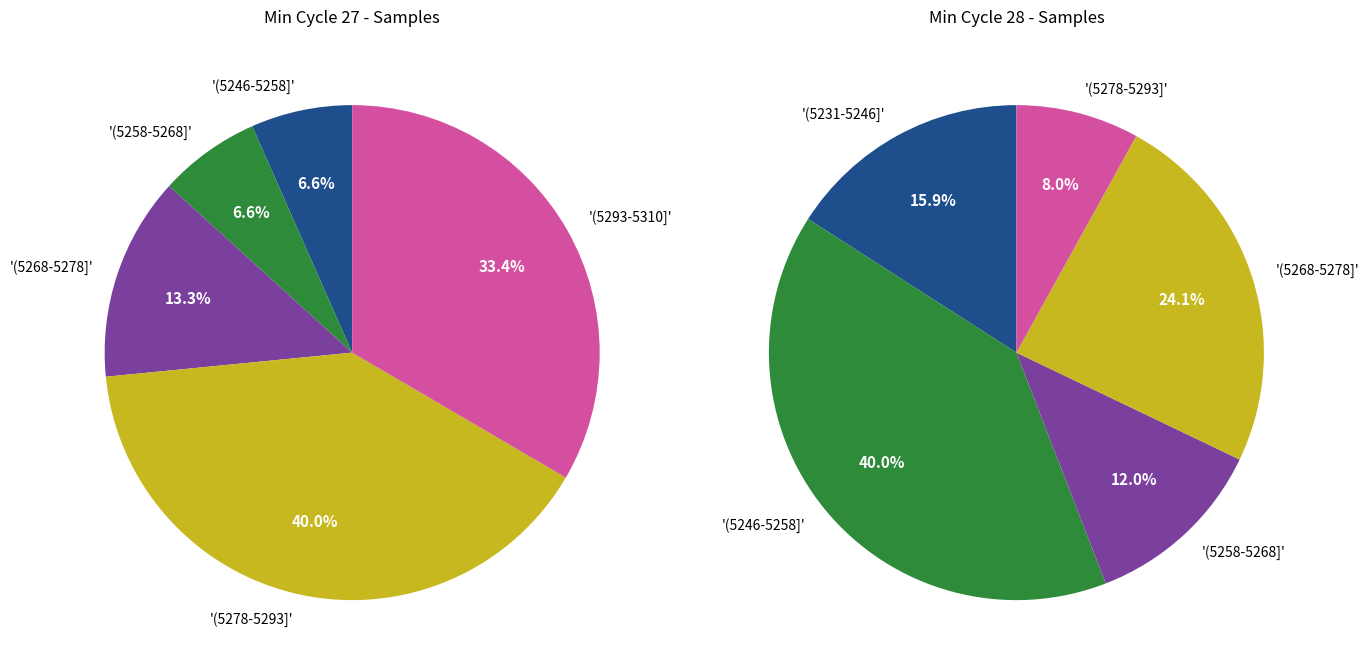

Is there a majority slice in this chart?

No